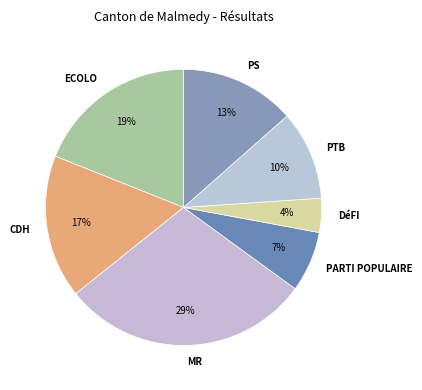

To the nearest percent, what is the difference between the PARTI POPULAIRE and CDH slice percentages?

10%